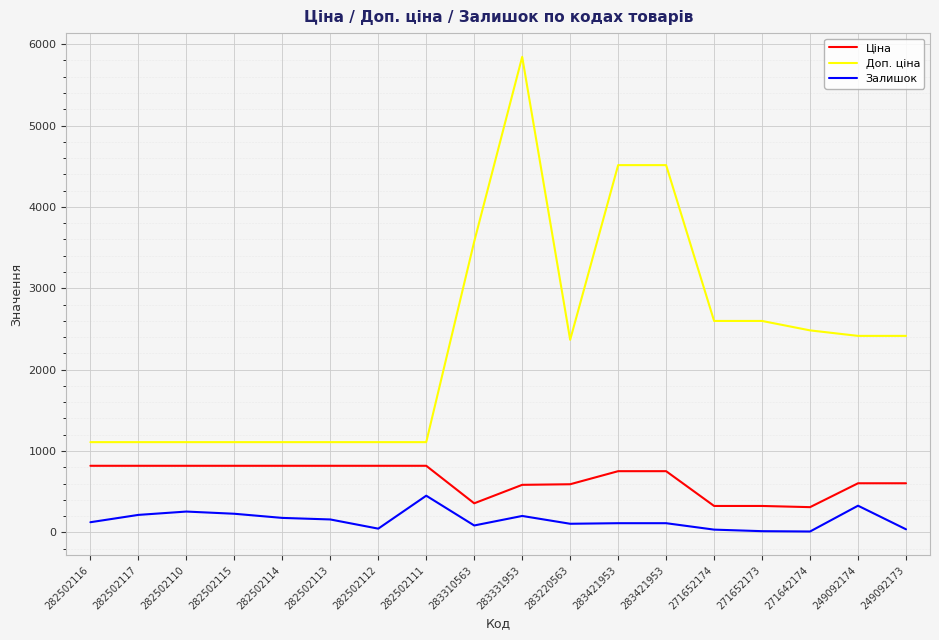

Reading right to left, what are all the values shown in this chart?

Ціна: 603.7	603.7	310.3	324.8	324.8	752.2	752.2	591.6	584.4	357.4	818.5	818.5	818.5	818.5	818.5	818.5	818.5	818.5
Доп. ціна: 2414.8	2414.8	2482.4	2598.3	2598.3	4513.3	4513.3	2366.5	5843.9	3573.9	1109.2	1109.2	1109.2	1109.2	1109.2	1109.2	1109.2	1109.2
Залишок: 38.0	328.0	11.0	15.0	34.0	113.0	113.0	106.0	202.0	85.0	451.0	46.0	159.0	178.0	229.0	256.0	215.0	125.0